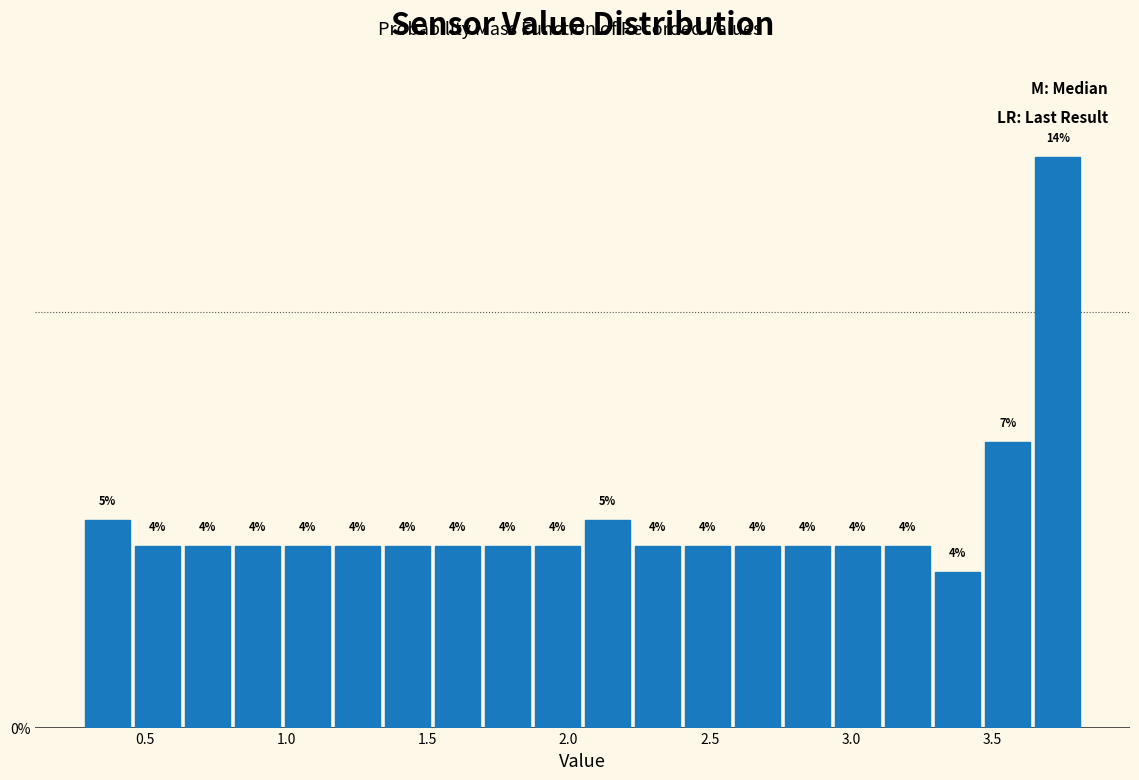

Around what value on the x-axis is the tallest bar? Give the approximate position of its centre, as read against the axis.

3.75